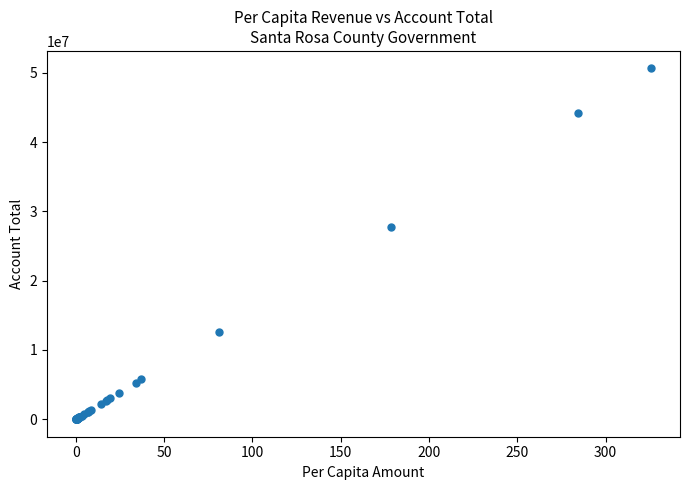

What Y value in the scatter plot is closest to 25320503?

27772463